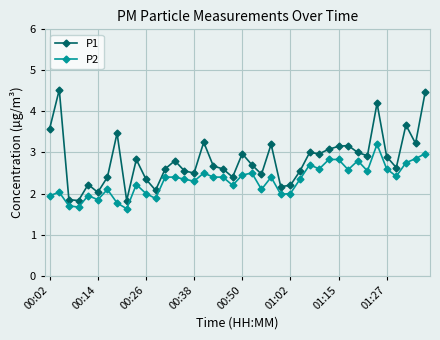

Which series has the widest spread of values?

P1